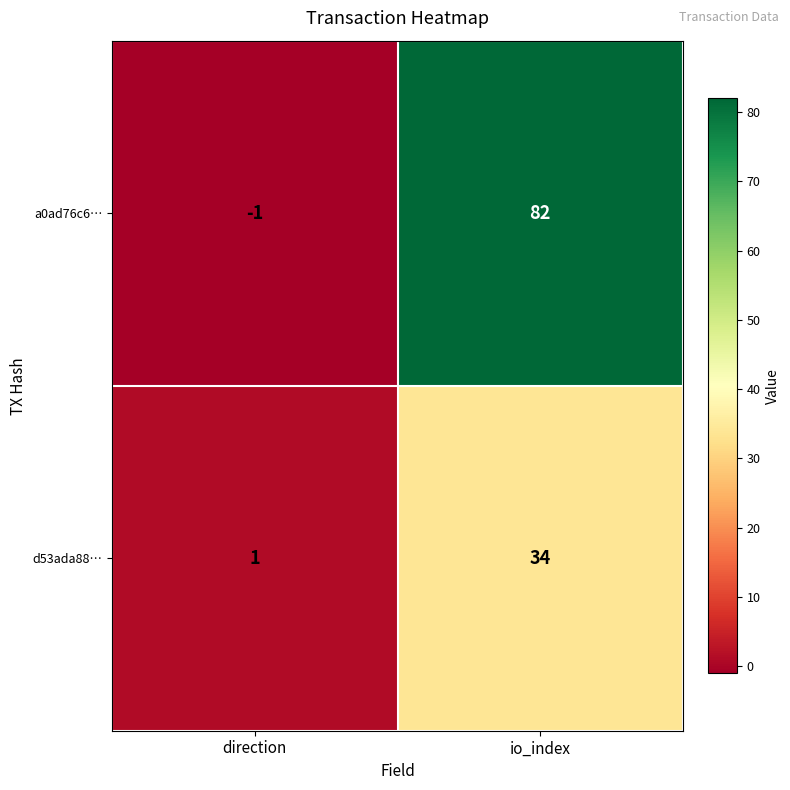

Reading left to right, extract all data points from this chart.

a0ad76c6…: -1	82
d53ada88…: 1	34